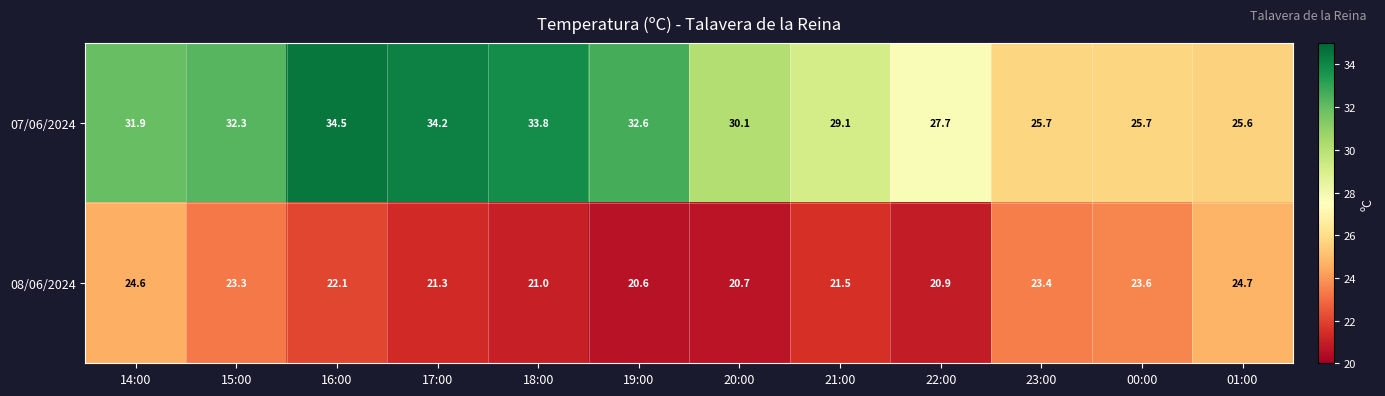

Reading right to left, transcribe all the data shown in this chart.

07/06/2024: 25.6	25.7	25.7	27.7	29.1	30.1	32.6	33.8	34.2	34.5	32.3	31.9
08/06/2024: 24.7	23.6	23.4	20.9	21.5	20.7	20.6	21.0	21.3	22.1	23.3	24.6